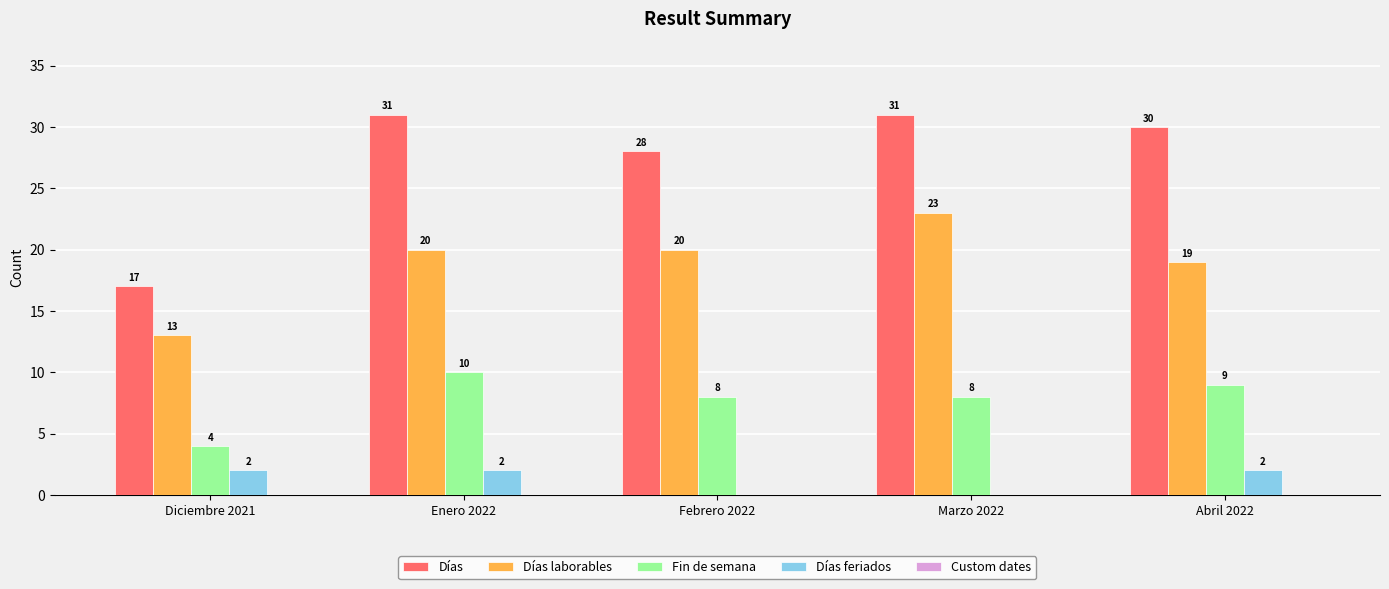

Which series changed the most between Diciembre 2021 and Enero 2022?

Días